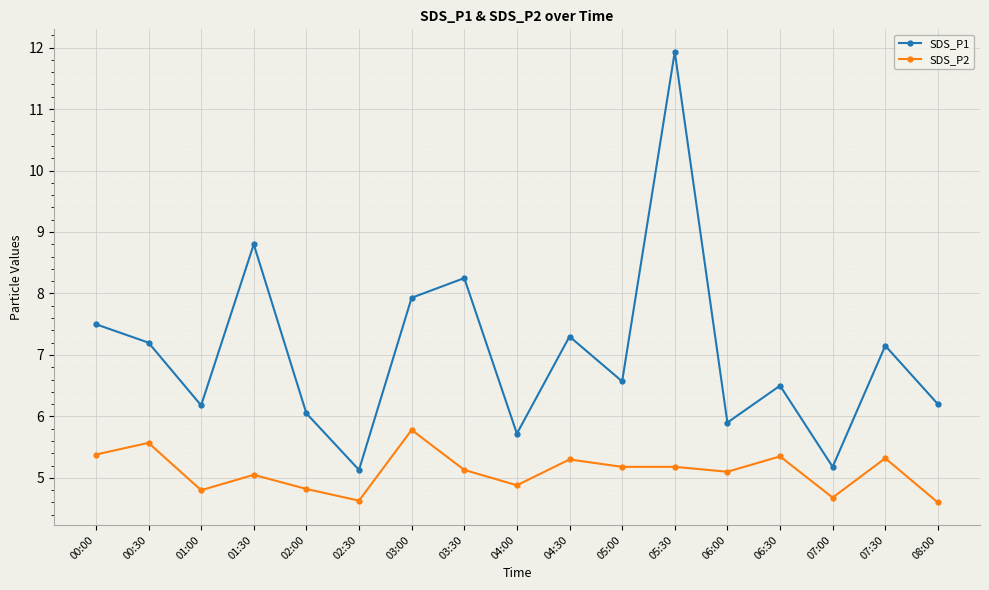

True or false: SDS_P2 has more than 2 interior local peaks.

True